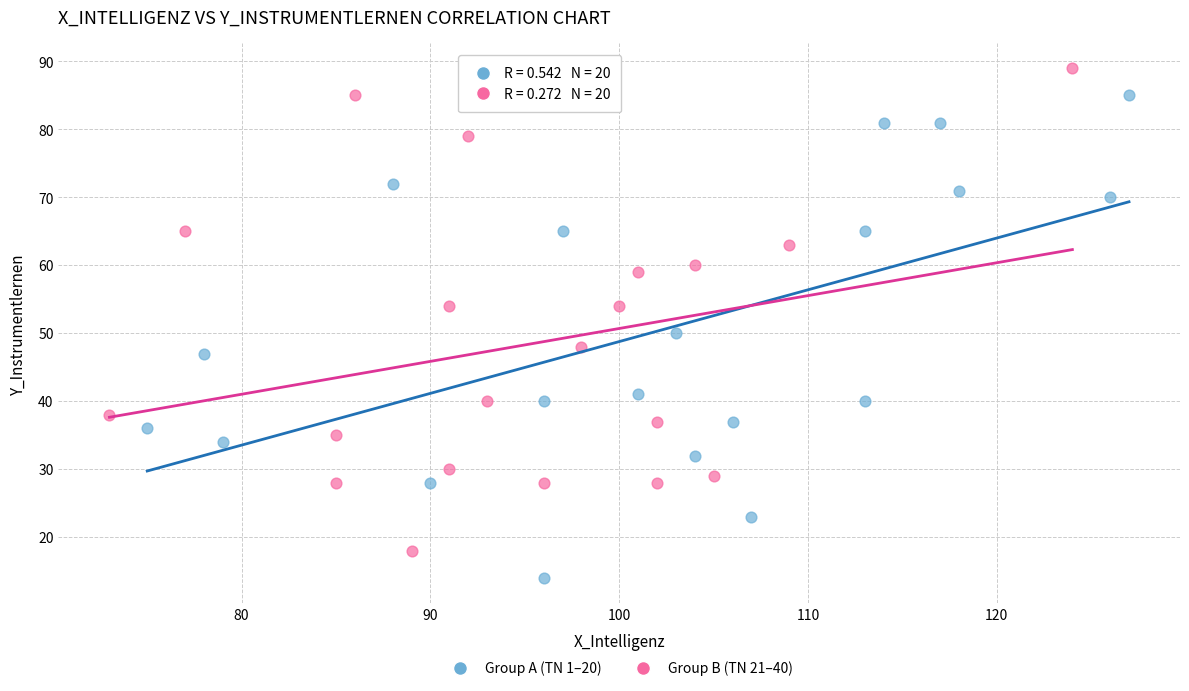

Which series contains the highest Y value?

Group B (TN 21–40)